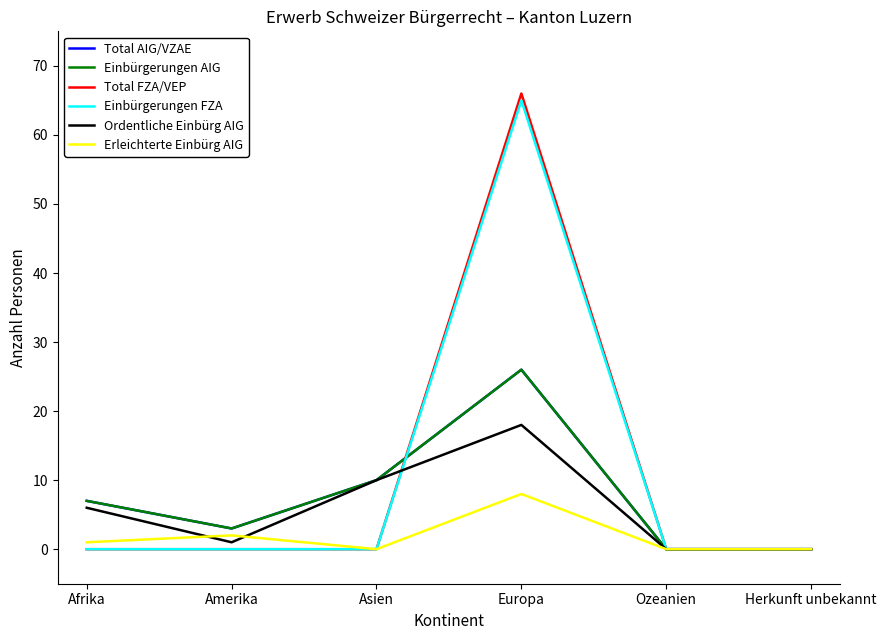

Is this an area chart (filled region under the line)?

No